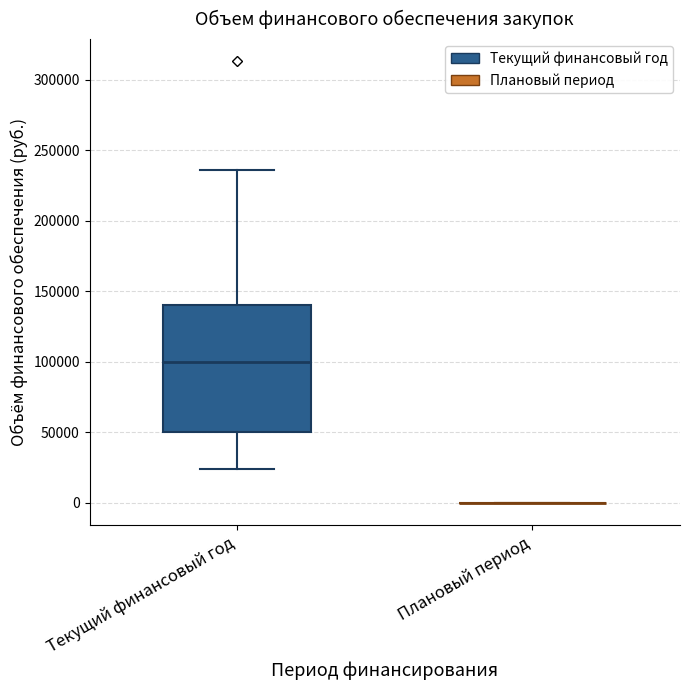

Which box is the tallest, from its lower edge to its upper edge?

Текущий финансовый год